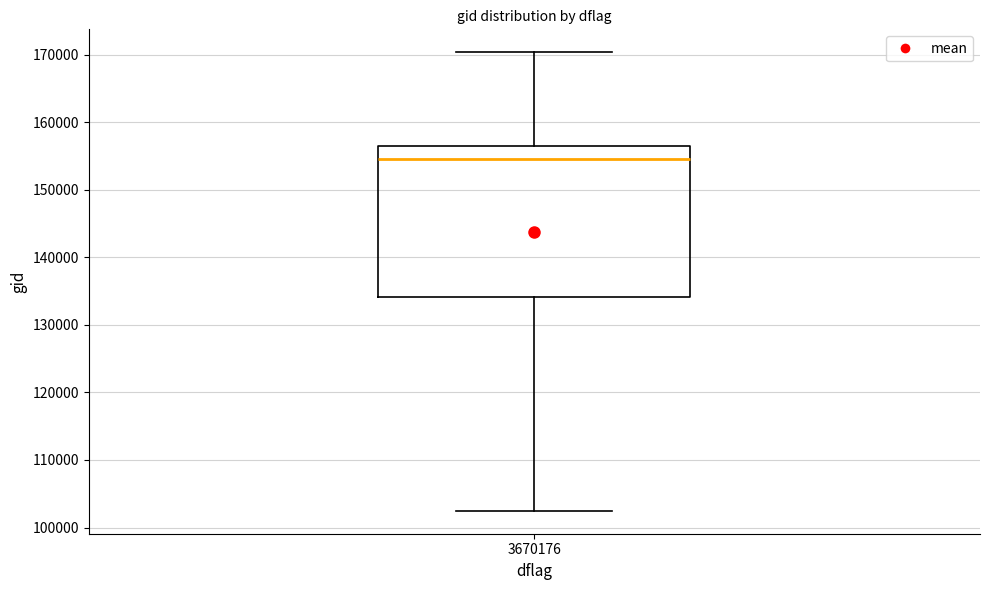

Where does the median line of the box at x = 3670176 sit on the y-axis? The values are not printed on the chart, so give them approximately, as read against the axis.

155000